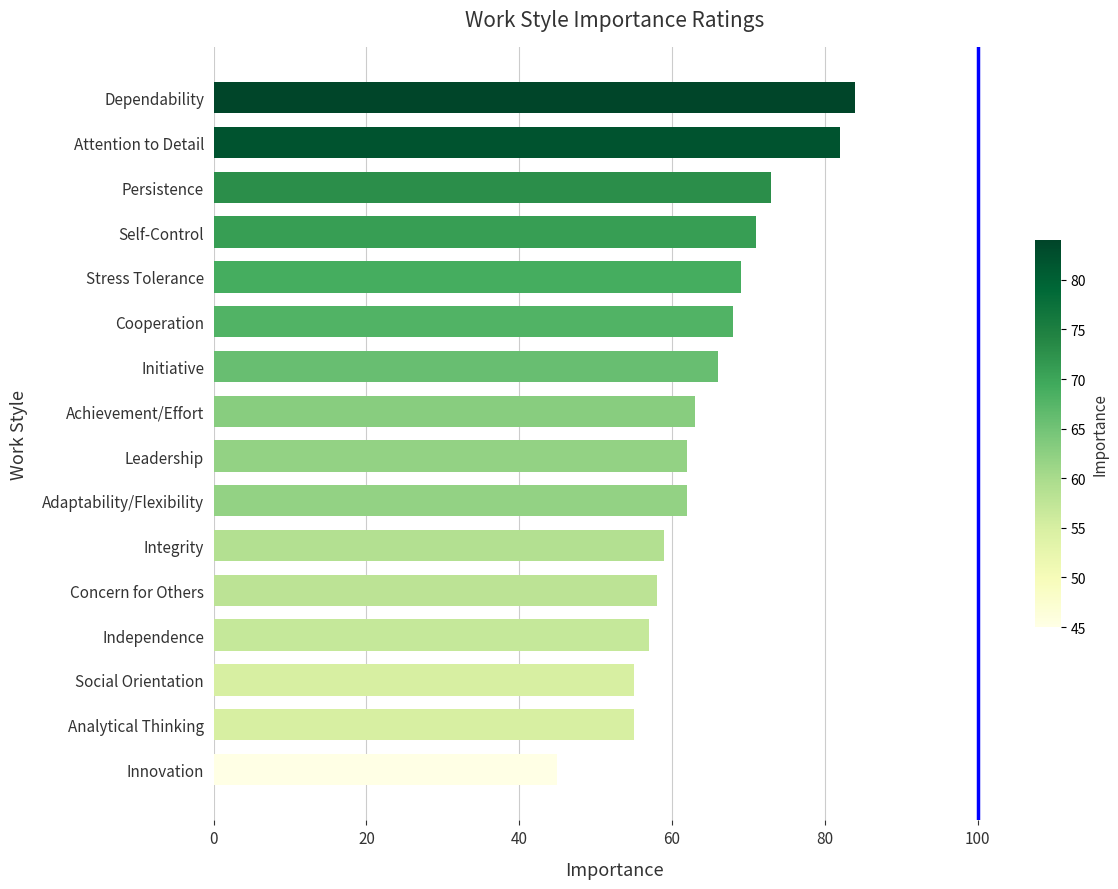

What is the label of the 11th bar from the top?

Integrity